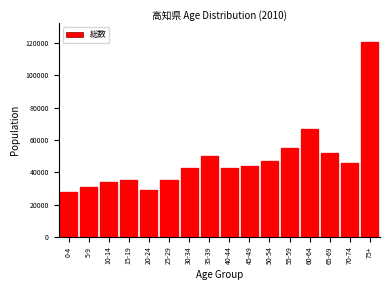

What is the value of the 14th bar from the left?

52209